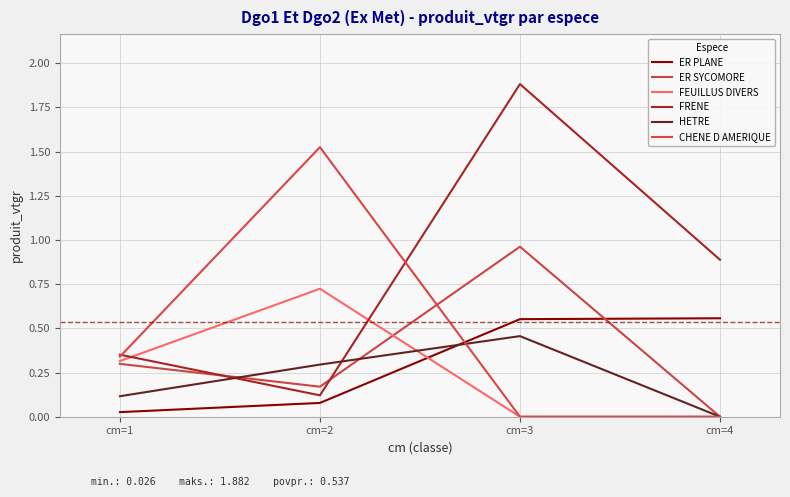

Rank the series at cm=3 from highest to lowest value.

FRENE, ER SYCOMORE, ER PLANE, HETRE, FEUILLUS DIVERS, CHENE D AMERIQUE